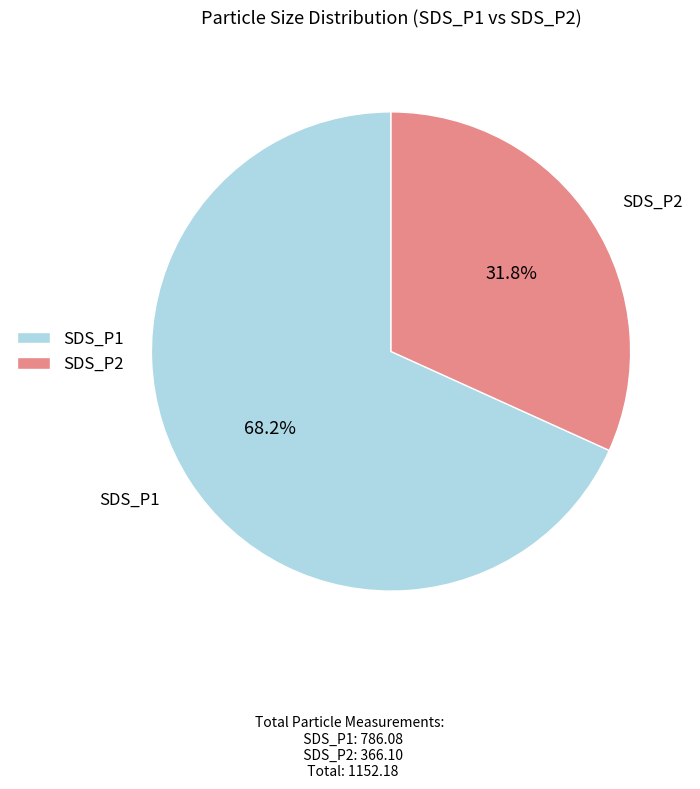

Does any single category account for the majority?

Yes